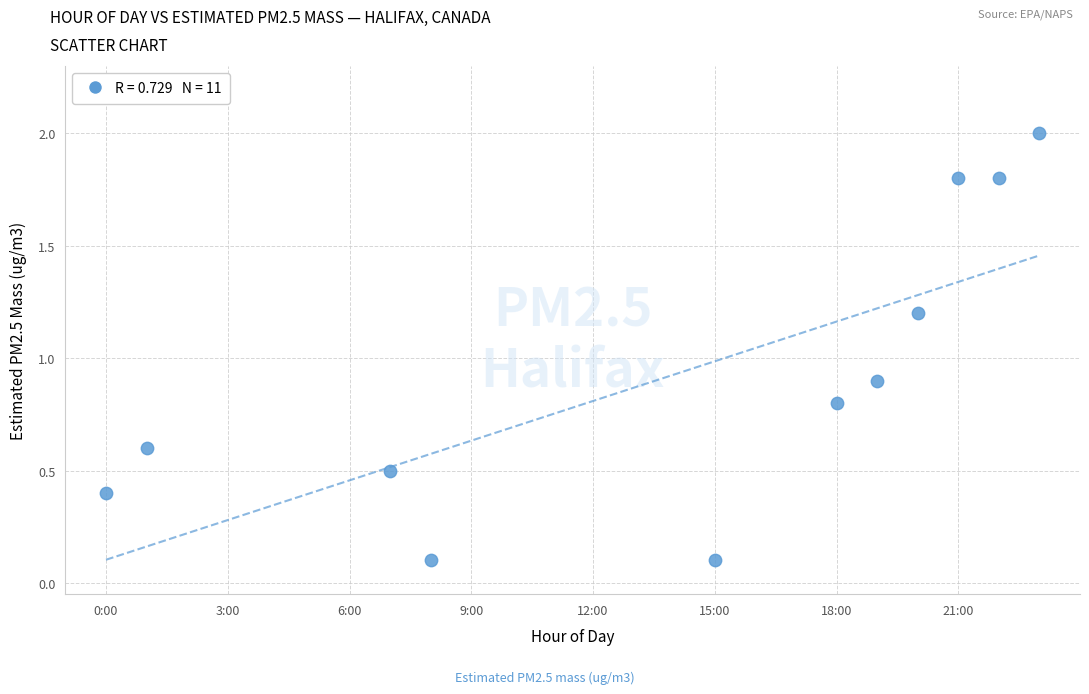

What is the range of X values (max minus min)?

23.0